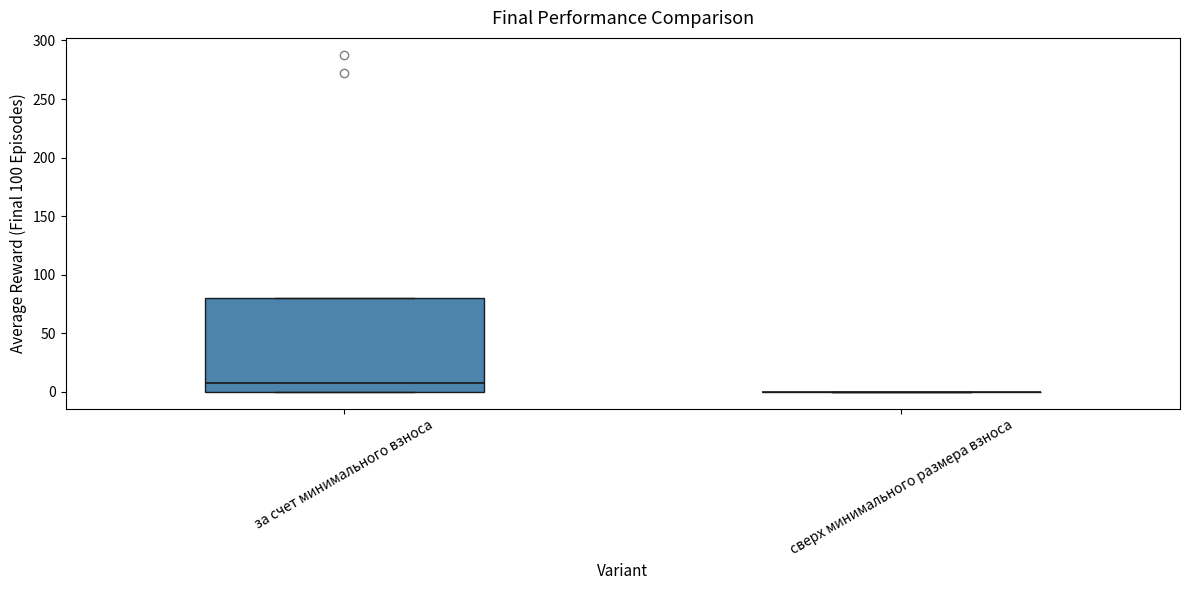

Reading left to right, transcribe this box plot: for each box, give where its median line is, the range the box spans, and where its two whiskers end, as read against the y-axis. The values are not printed on the chart, so give them approximately, as read against the axis.

за счет минимального взноса: median 10, box 0 to 80, whiskers 0 to 80
сверх минимального размера взноса: box collapsed to a line at 0, whiskers 0 to 0